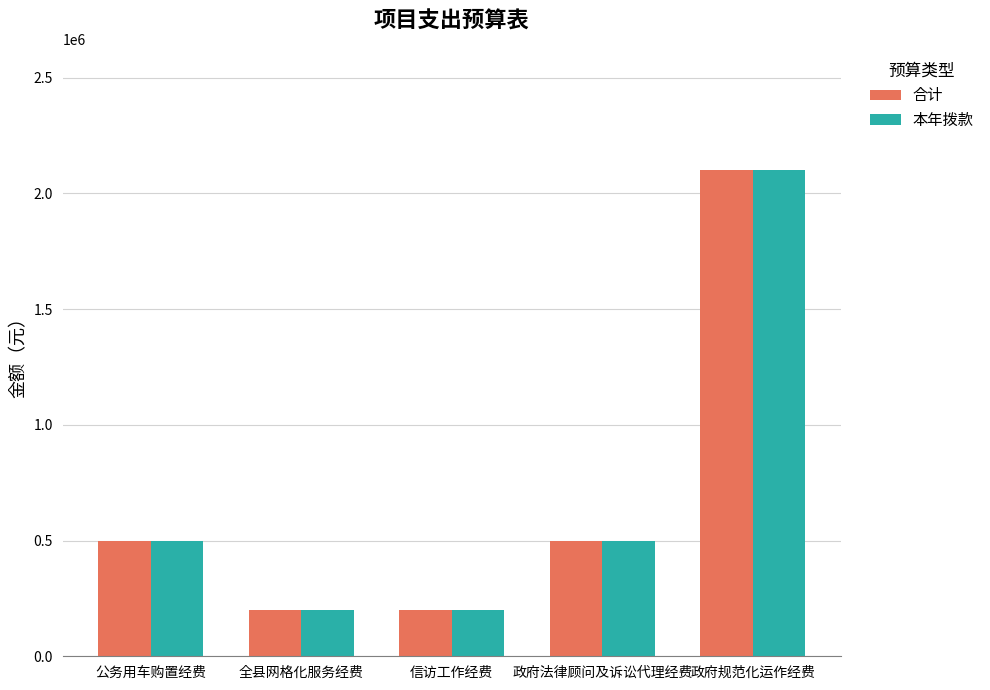

Reading right to left, what are all the values shown in this chart?

合计: 政府规范化运作经费=2100000	政府法律顾问及诉讼代理经费=500000	信访工作经费=200000	全县网格化服务经费=200000	公务用车购置经费=500000
本年拨款: 政府规范化运作经费=2100000	政府法律顾问及诉讼代理经费=500000	信访工作经费=200000	全县网格化服务经费=200000	公务用车购置经费=500000